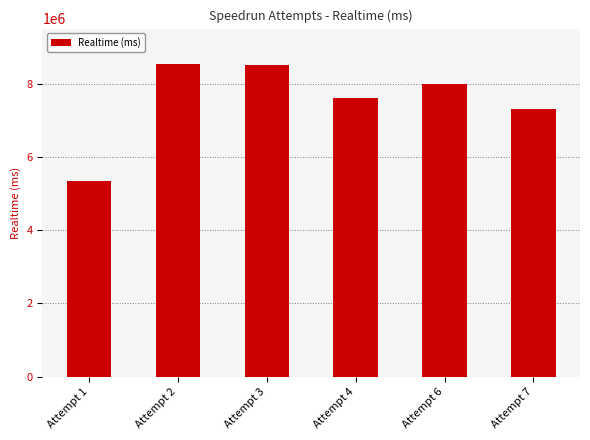

What is the greatest value displayed?

8543097